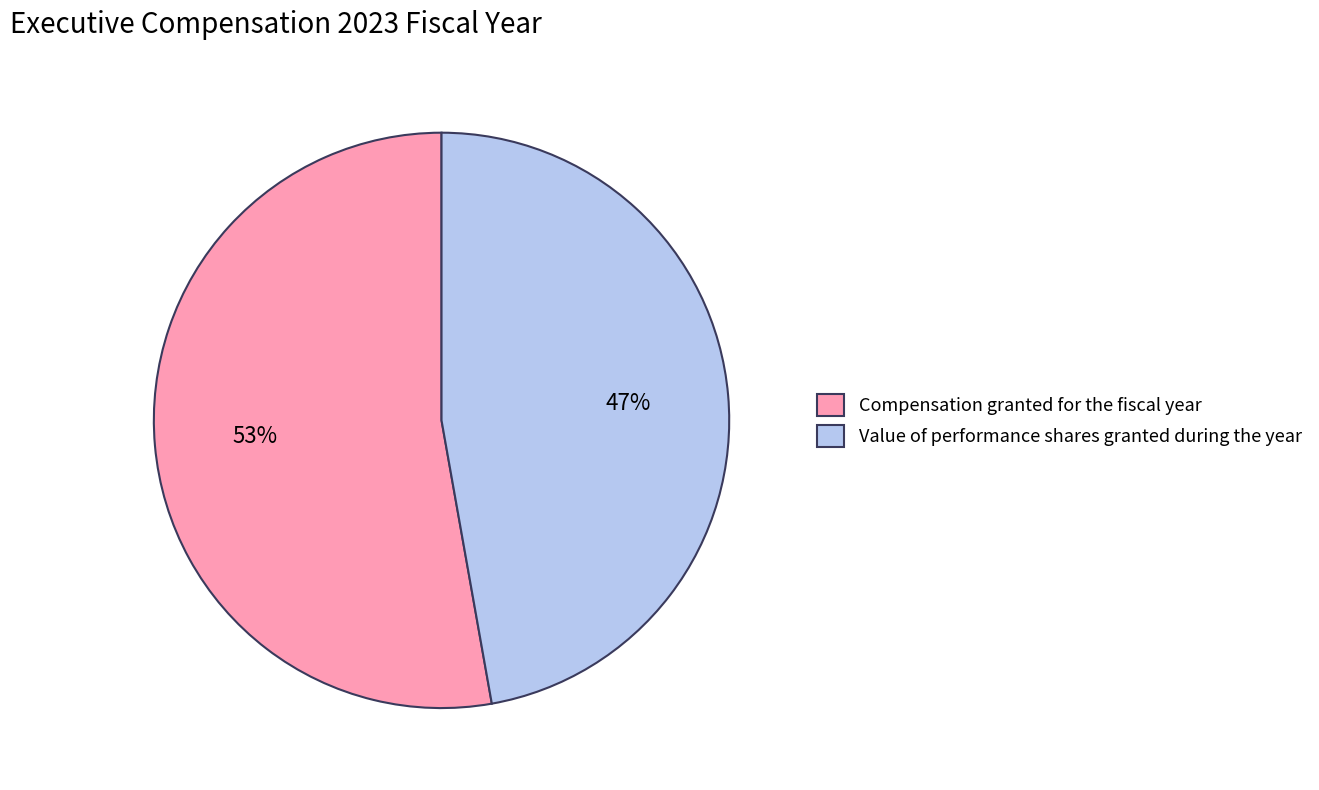

Combined, do Value of performance shares granted during the year and Compensation granted for the fiscal year account for over 50%?

Yes